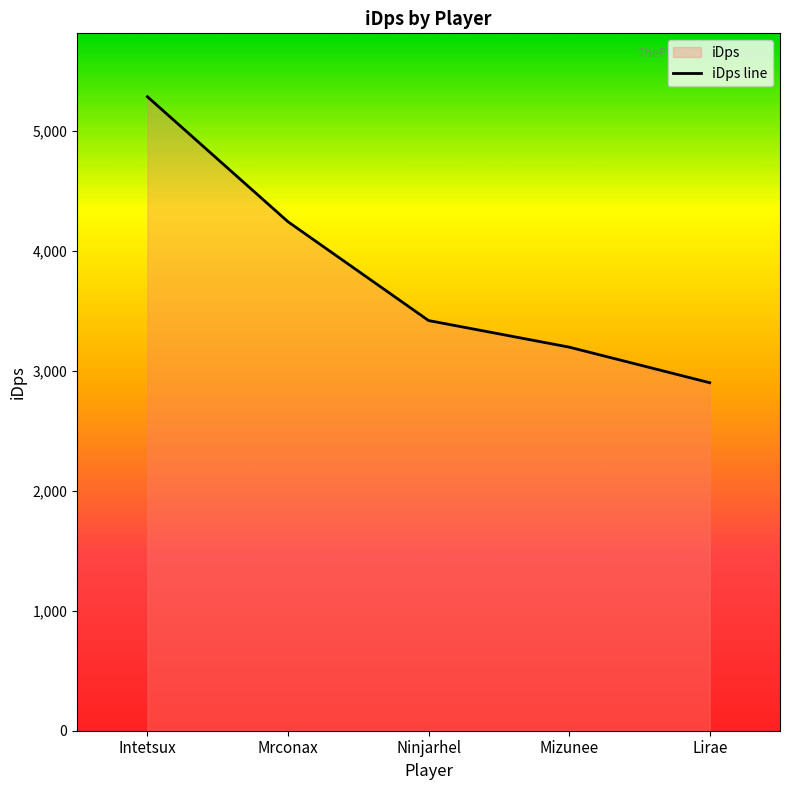

What is the label of the 3rd point from the right?

Ninjarhel